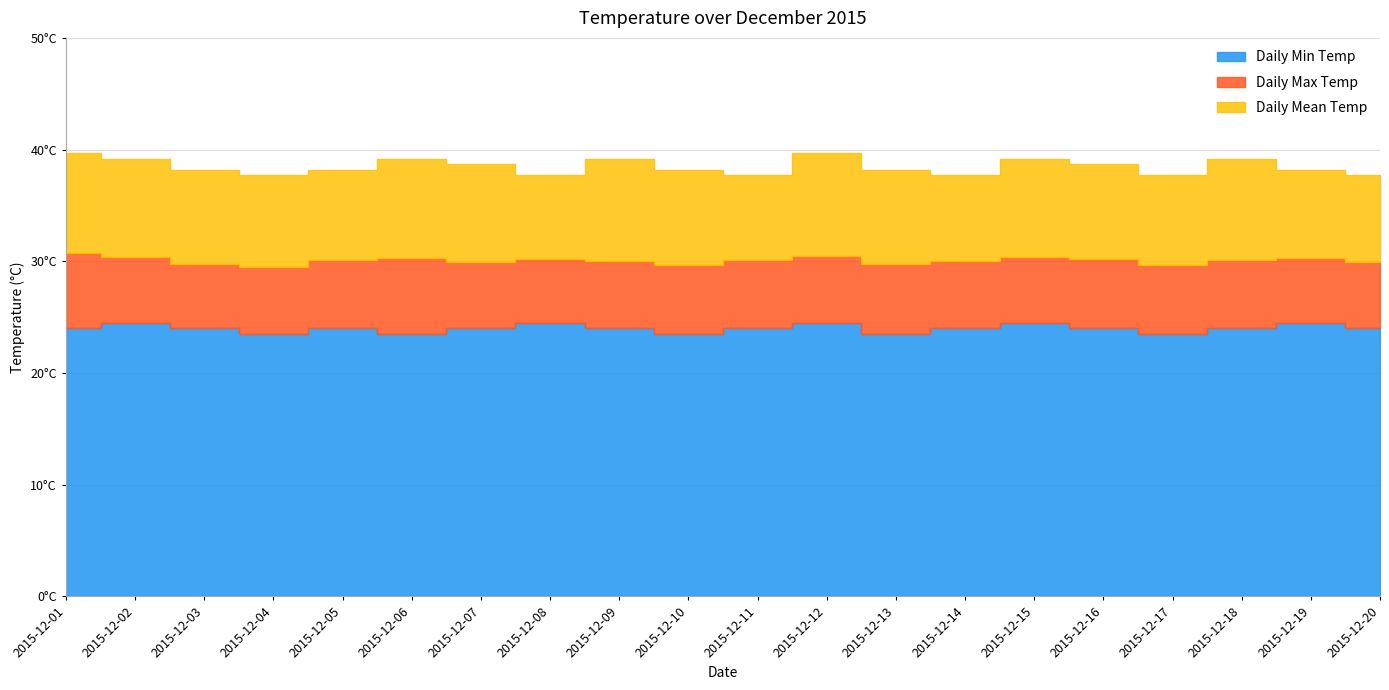

Which has a higher value, 2015-12-17 or 2015-12-09?

2015-12-09